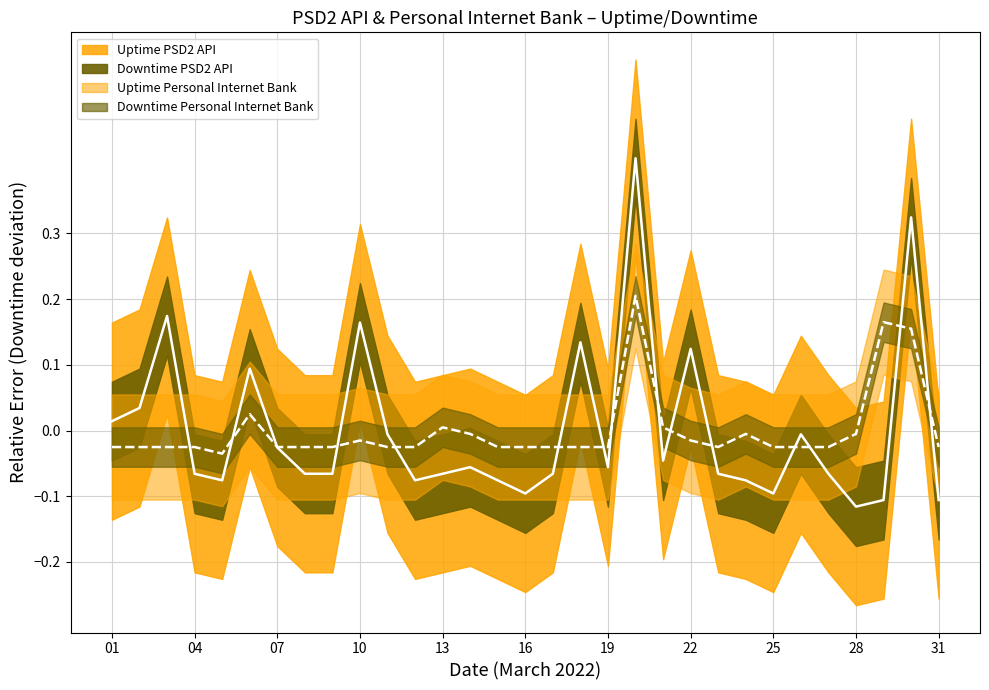

Which series has the widest spread of values?

Uptime PSD2 API